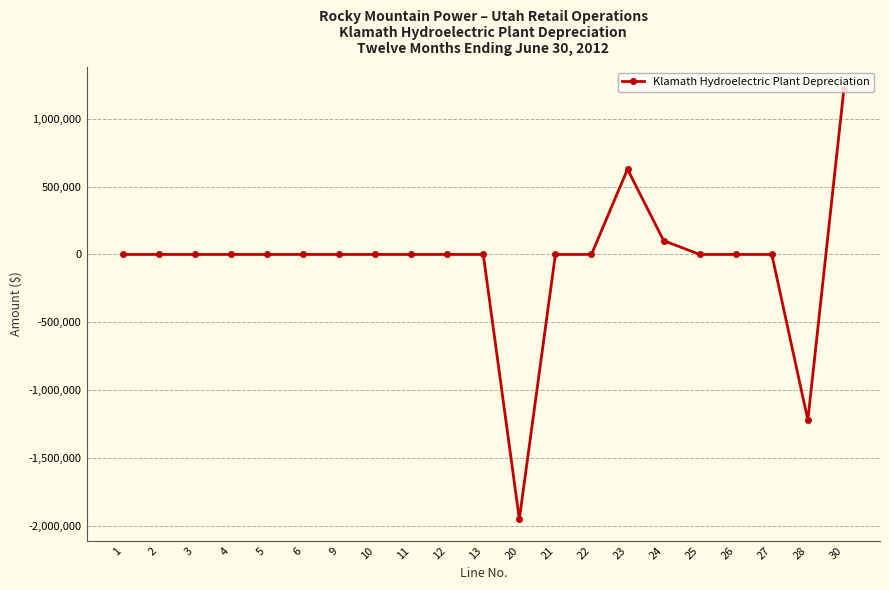

Does the chart display data point markers on the line(s)?

Yes